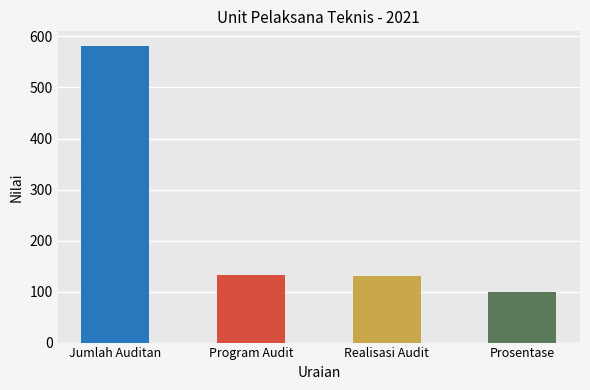

What is the difference between the maximum and minimum values?

482.5